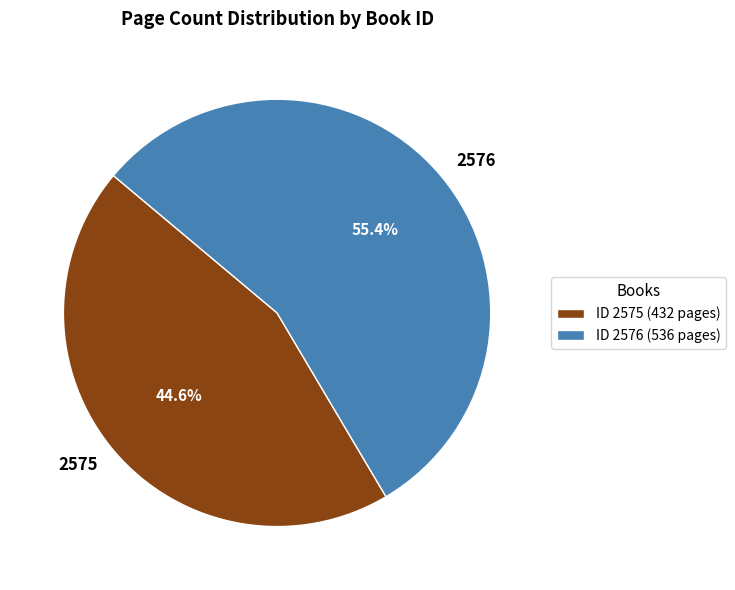

Is it true that 2576 is 48% of the pie?

False